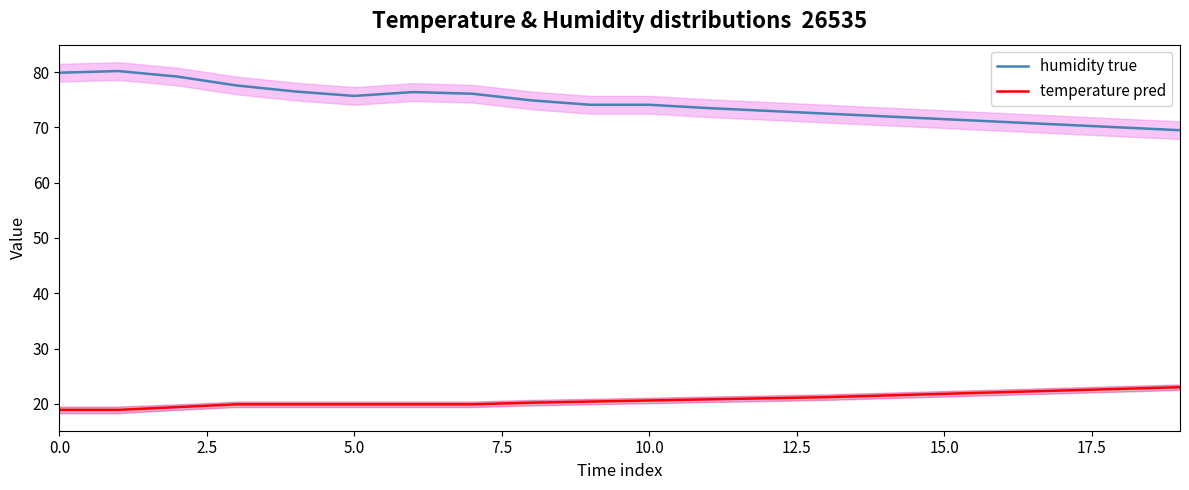

What is the difference between the highest and lowest values at 10?

53.5